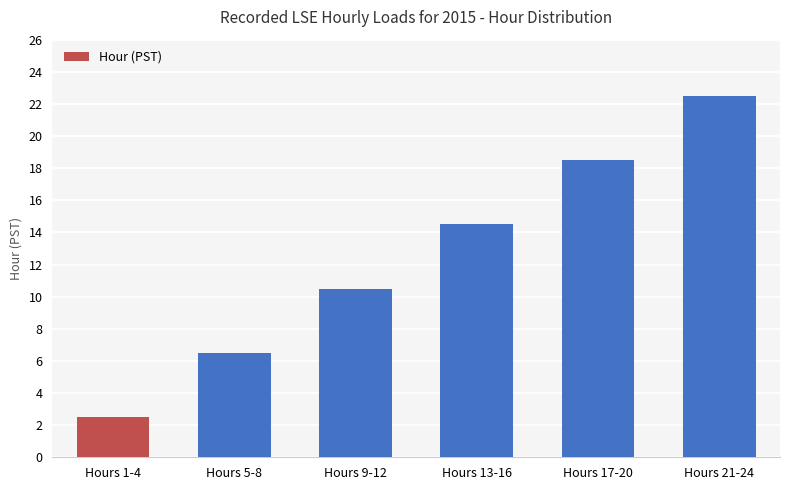

How many distinct data groups are displayed?

1